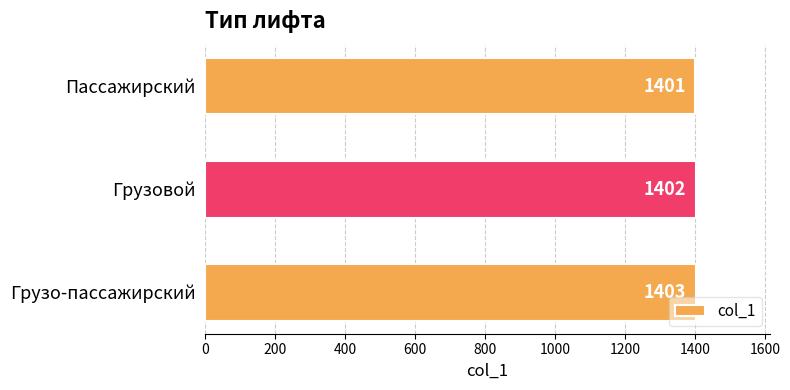

What is the ratio of the value at Грузо-пассажирский to the value at Пассажирский?

1.0